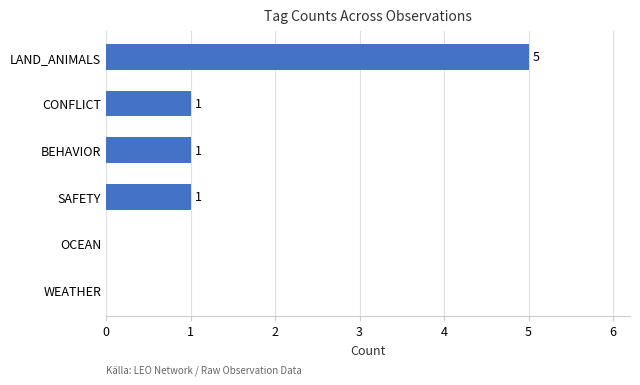

What is the sum of all values?

8